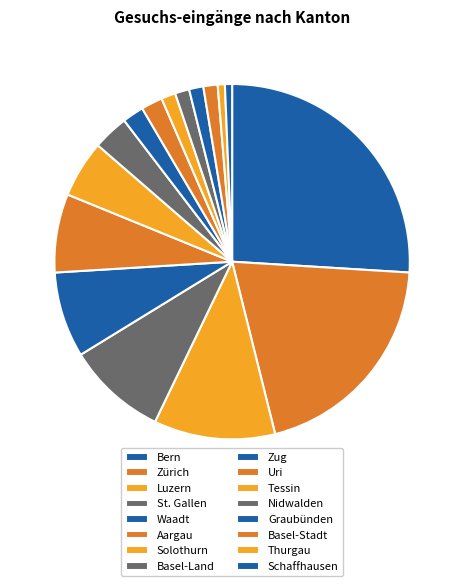

Count the number of slices in the pie.

16